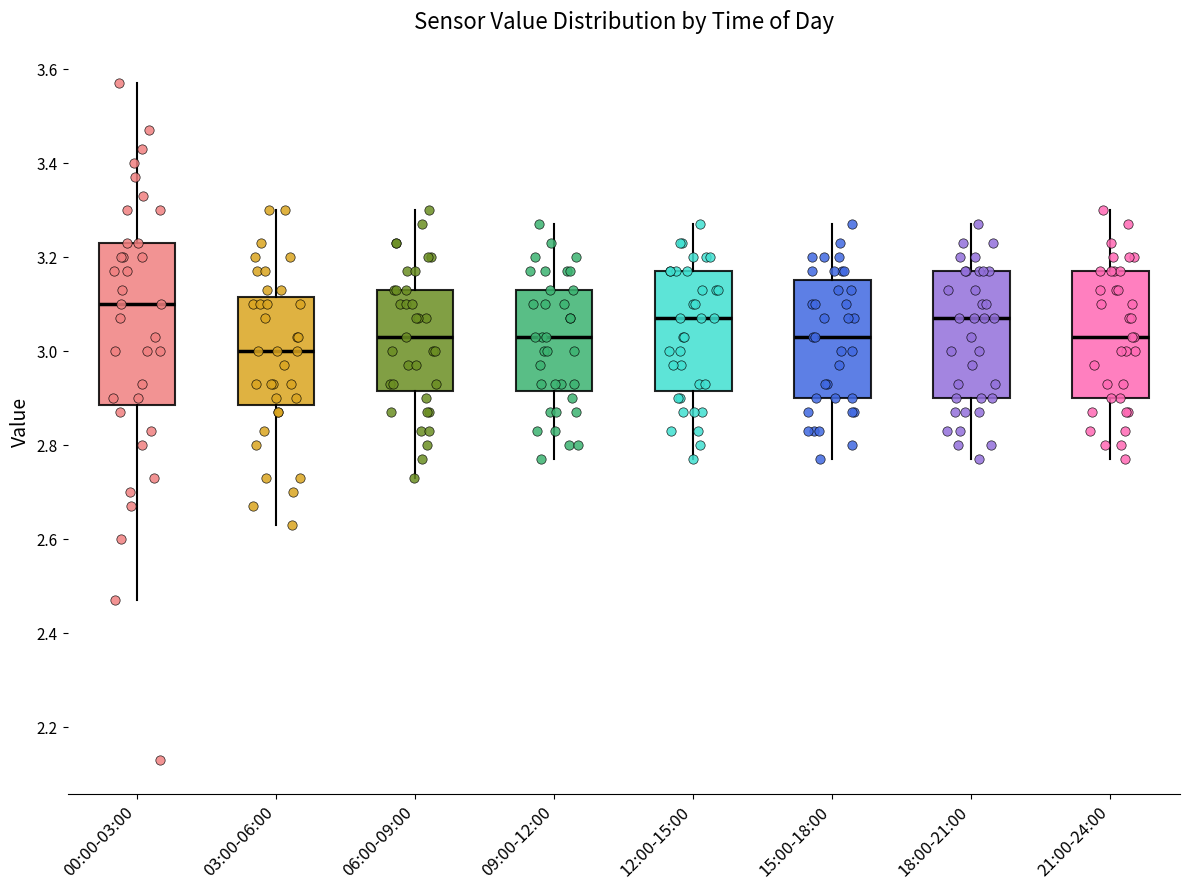

Reading left to right, transcribe this box plot: for each box, give where its median line is, the range the box spans, and where its two whiskers end, as read against the y-axis. The values are not printed on the chart, so give them approximately, as read against the axis.

00:00-03:00: median 3.10, box 2.88 to 3.24, whiskers 2.48 to 3.58
03:00-06:00: median 3.00, box 2.88 to 3.12, whiskers 2.64 to 3.30
06:00-09:00: median 3.04, box 2.92 to 3.14, whiskers 2.74 to 3.30
09:00-12:00: median 3.04, box 2.92 to 3.14, whiskers 2.78 to 3.28
12:00-15:00: median 3.08, box 2.92 to 3.18, whiskers 2.78 to 3.28
15:00-18:00: median 3.04, box 2.90 to 3.16, whiskers 2.78 to 3.28
18:00-21:00: median 3.08, box 2.90 to 3.18, whiskers 2.78 to 3.28
21:00-24:00: median 3.04, box 2.90 to 3.18, whiskers 2.78 to 3.30